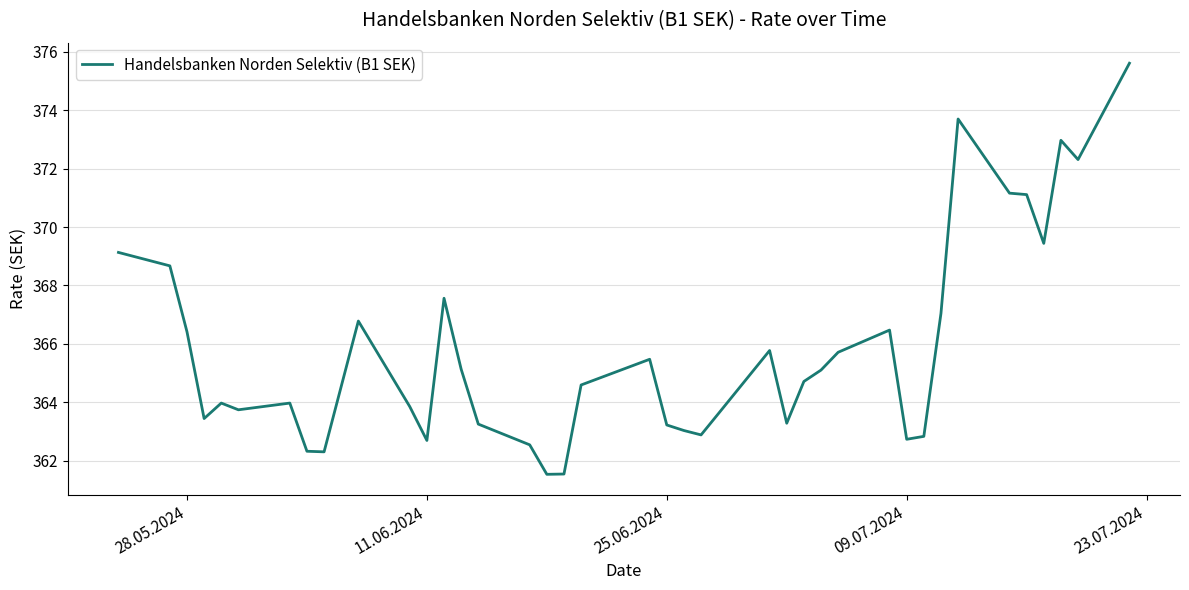

What is the difference between the maximum and minimum values?

14.1